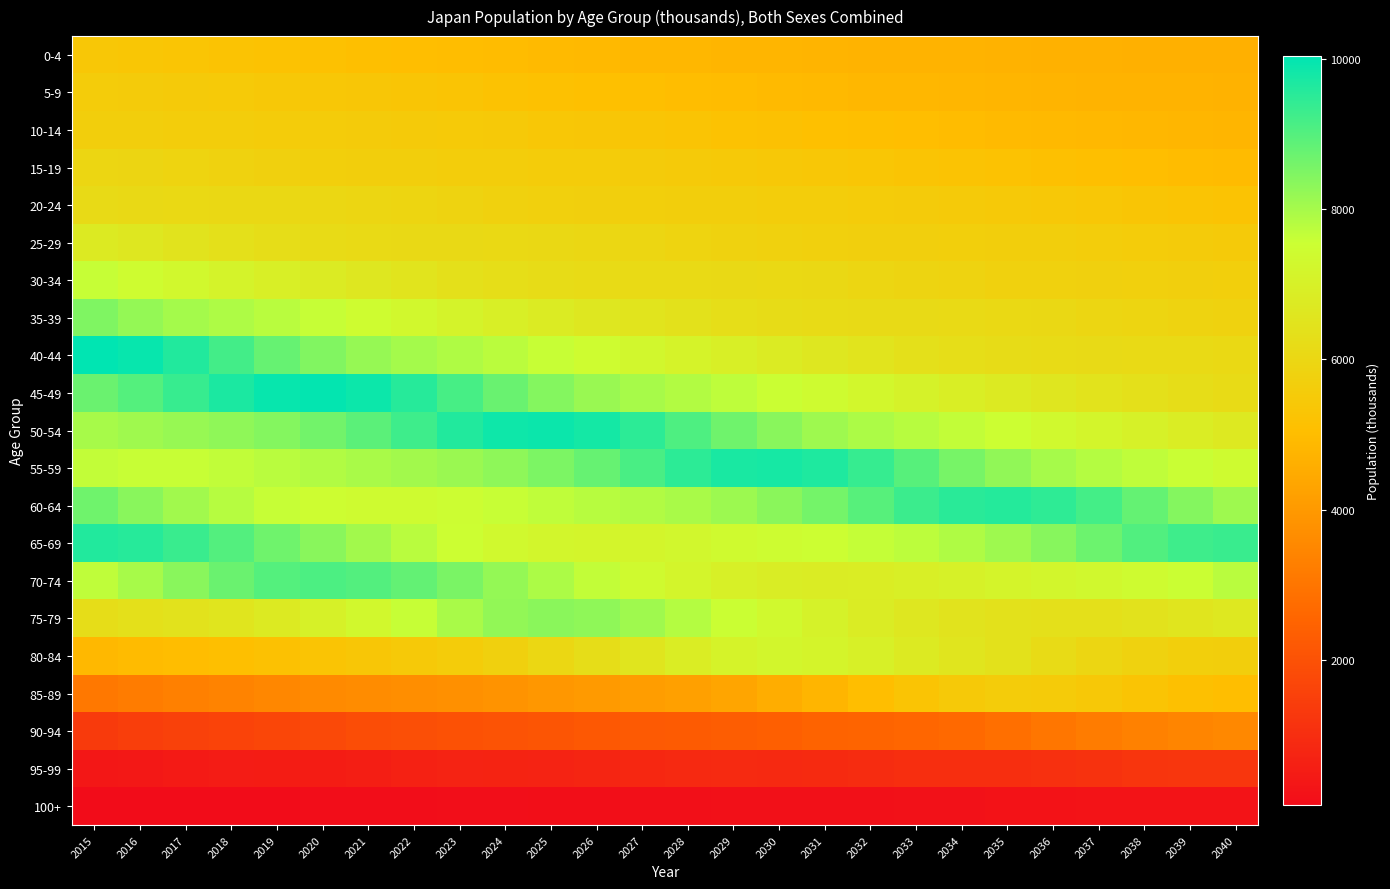

What is the total value across all series at 2032?

120382.2